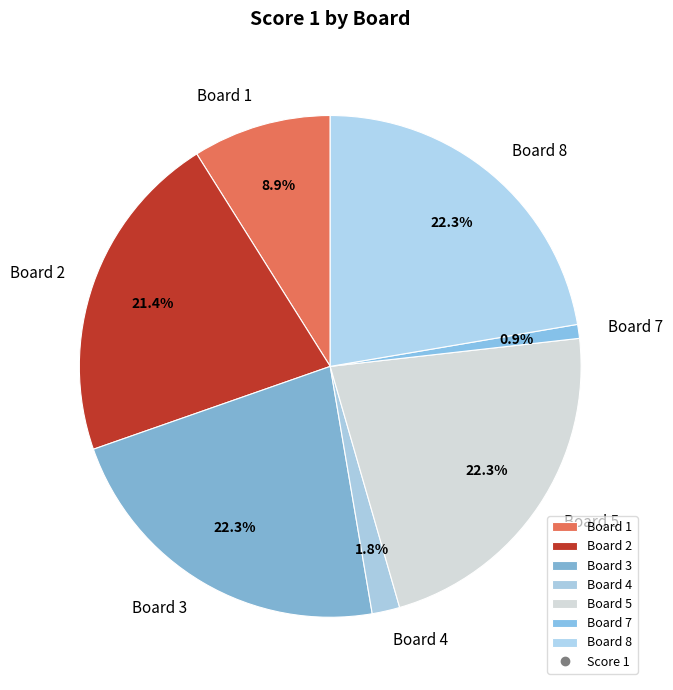

Is the sum of Board 5 and Board 4 greater than half?

No